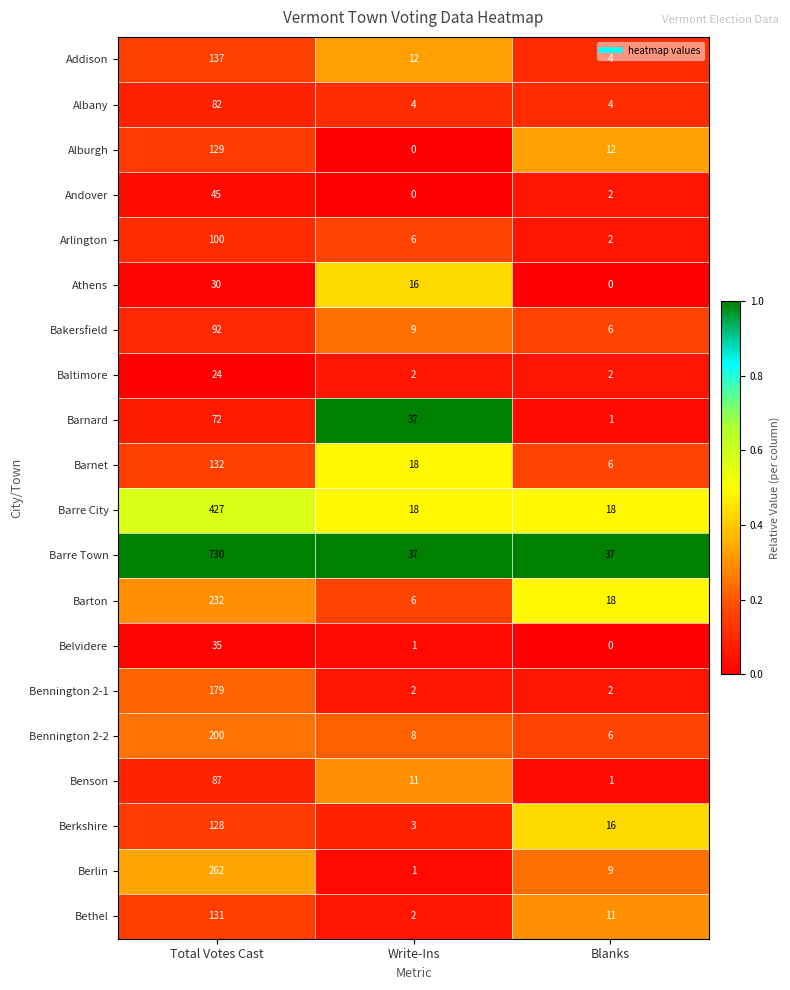

Which series has the largest total across all categories?

Barre Town